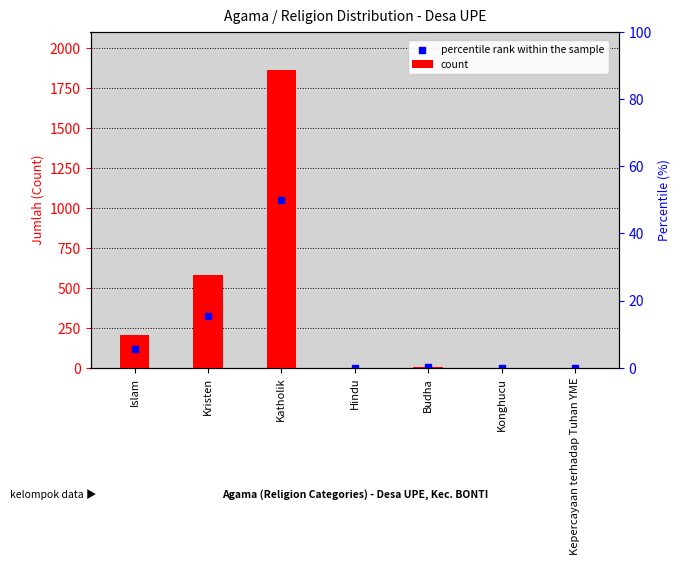

Which series contains the lowest Y value?

count